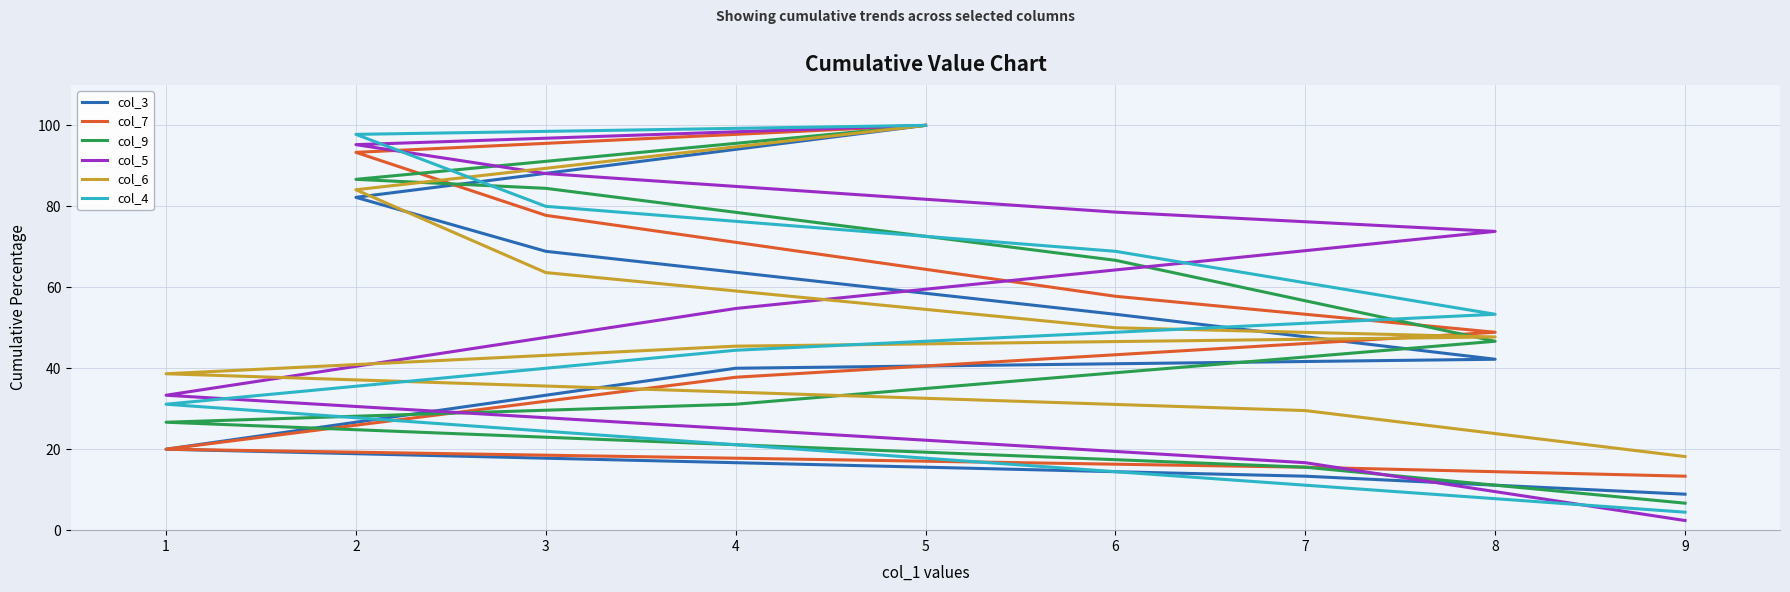

Between 1 and 8, which is larger?

8